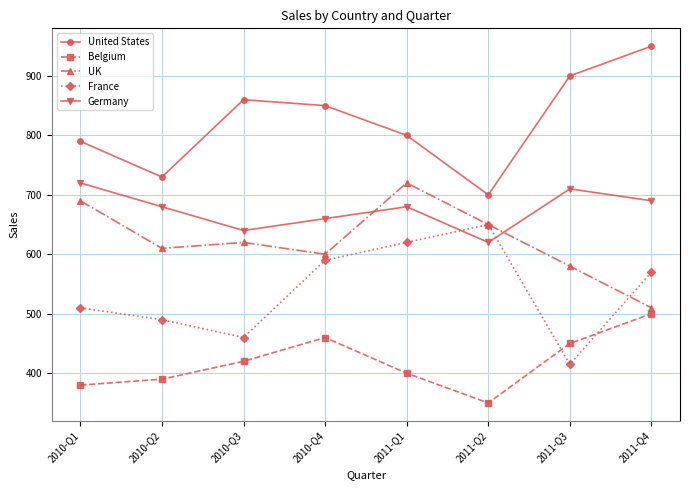

Does the chart display data point markers on the line(s)?

Yes